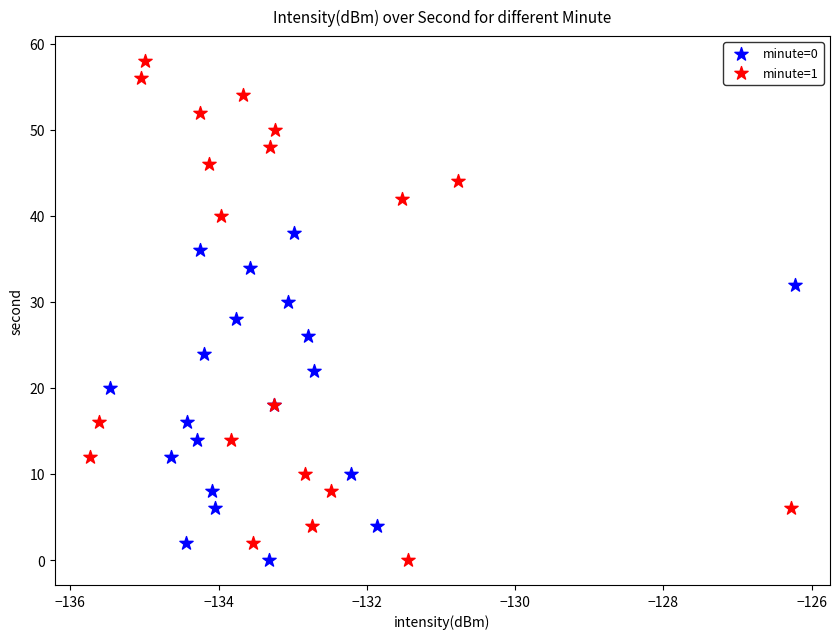

Which series reaches the maximum Y coordinate?

minute=1